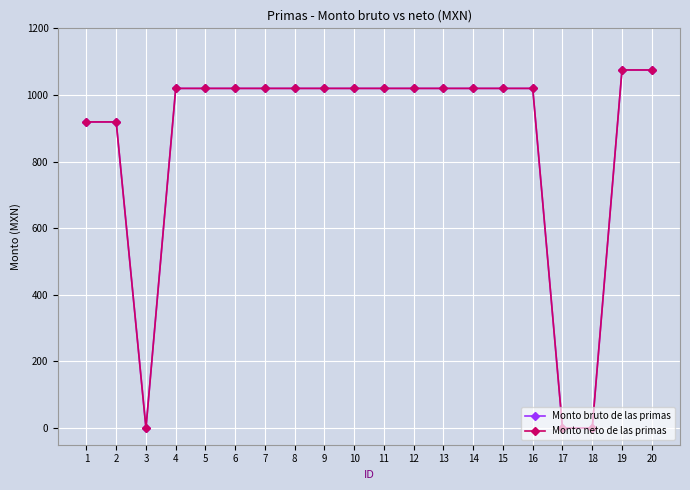

Is this an area chart (filled region under the line)?

No